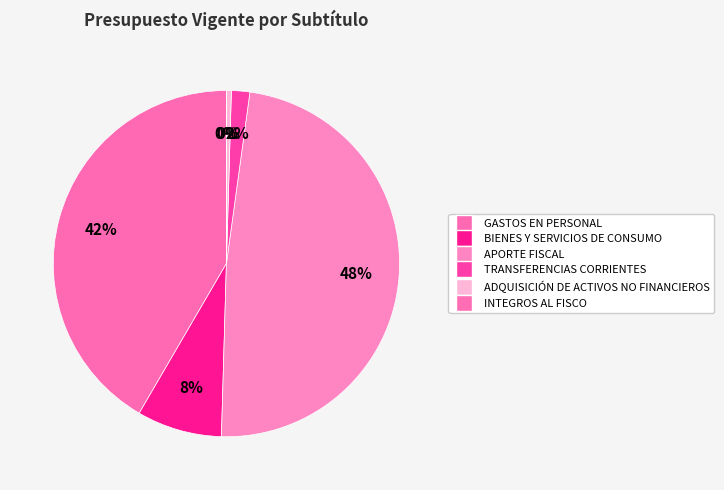

To the nearest percent, what portion does TRANSFERENCIAS CORRIENTES represent?

2%